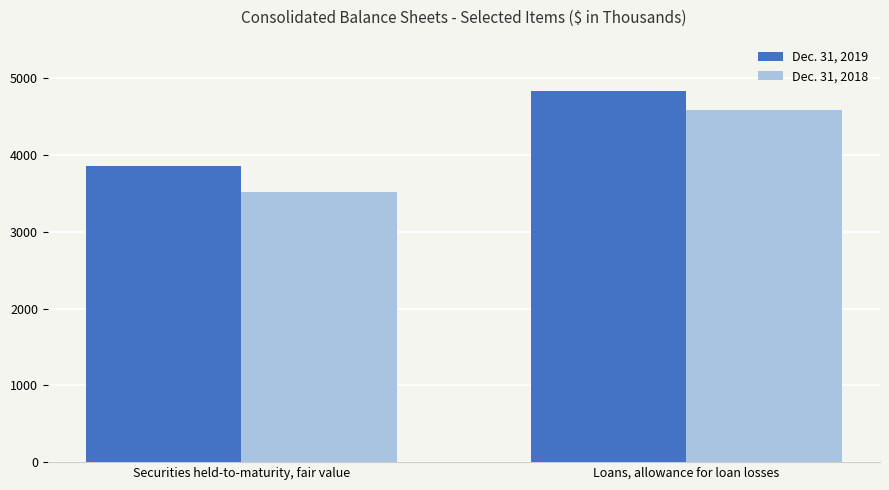

Is the value of Dec. 31, 2019 at Loans, allowance for loan losses greater than the value of Dec. 31, 2018 at Securities held-to-maturity, fair value?

Yes